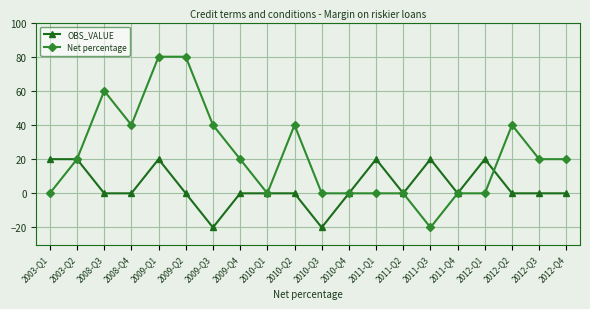

Reading left to right, list all the values displayed in this chart.

OBS_VALUE: 2003-Q1=20	2003-Q2=20	2008-Q3=0	2008-Q4=0	2009-Q1=20	2009-Q2=0	2009-Q3=-20	2009-Q4=0	2010-Q1=0	2010-Q2=0	2010-Q3=-20	2010-Q4=0	2011-Q1=20	2011-Q2=0	2011-Q3=20	2011-Q4=0	2012-Q1=20	2012-Q2=0	2012-Q3=0	2012-Q4=0
Net percentage: 2003-Q1=0	2003-Q2=20	2008-Q3=60	2008-Q4=40	2009-Q1=80	2009-Q2=80	2009-Q3=40	2009-Q4=20	2010-Q1=0	2010-Q2=40	2010-Q3=0	2010-Q4=0	2011-Q1=0	2011-Q2=0	2011-Q3=-20	2011-Q4=0	2012-Q1=0	2012-Q2=40	2012-Q3=20	2012-Q4=20